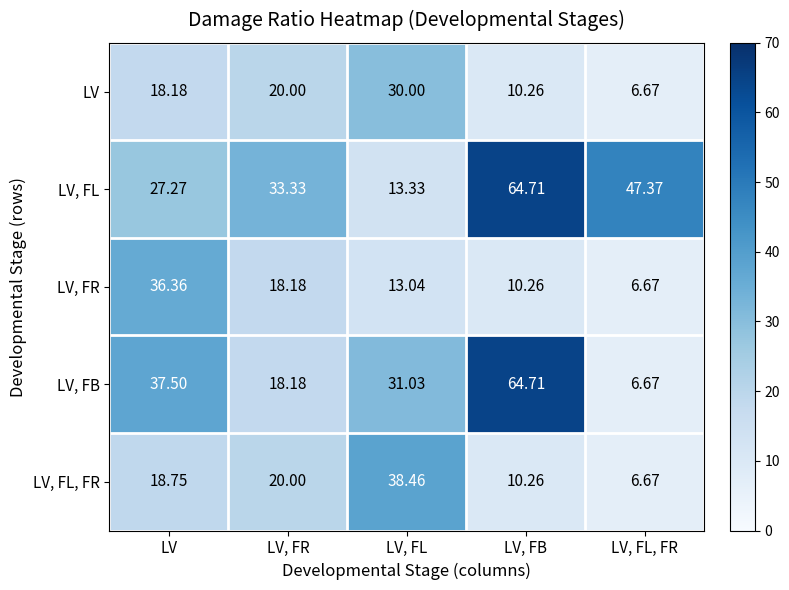

Rank the series at LV from lowest to highest value.

LV, LV, FL, FR, LV, FL, LV, FR, LV, FB